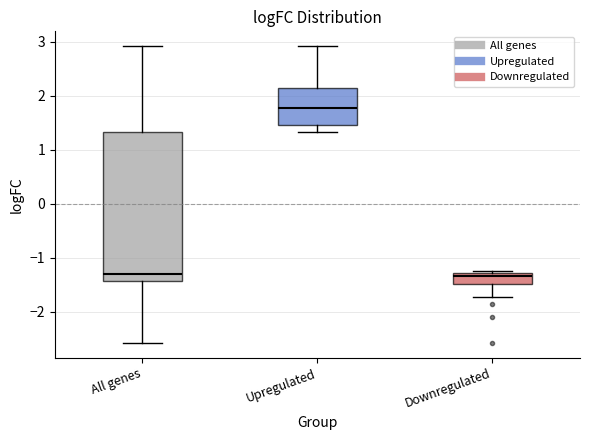

Which box is the tallest, from its lower edge to its upper edge?

All genes